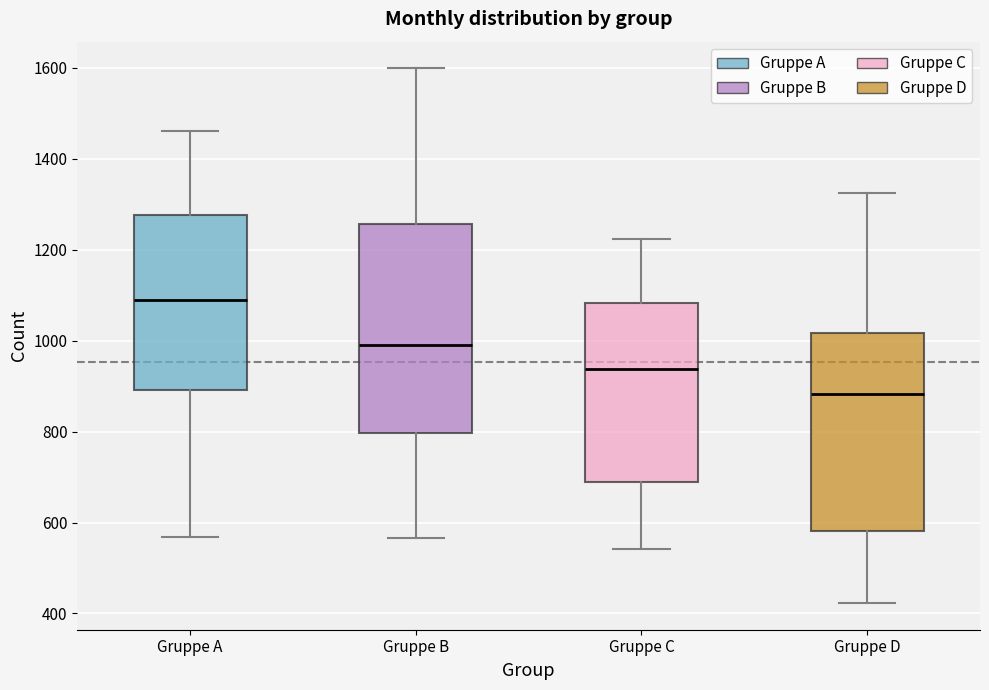

Reading left to right, transcribe this box plot: for each box, give where its median line is, the range the box spans, and where its two whiskers end, as read against the y-axis. The values are not printed on the chart, so give them approximately, as read against the axis.

Gruppe A: median 1080, box 900 to 1280, whiskers 560 to 1460
Gruppe B: median 1000, box 800 to 1260, whiskers 560 to 1600
Gruppe C: median 940, box 680 to 1080, whiskers 540 to 1220
Gruppe D: median 880, box 580 to 1020, whiskers 420 to 1320